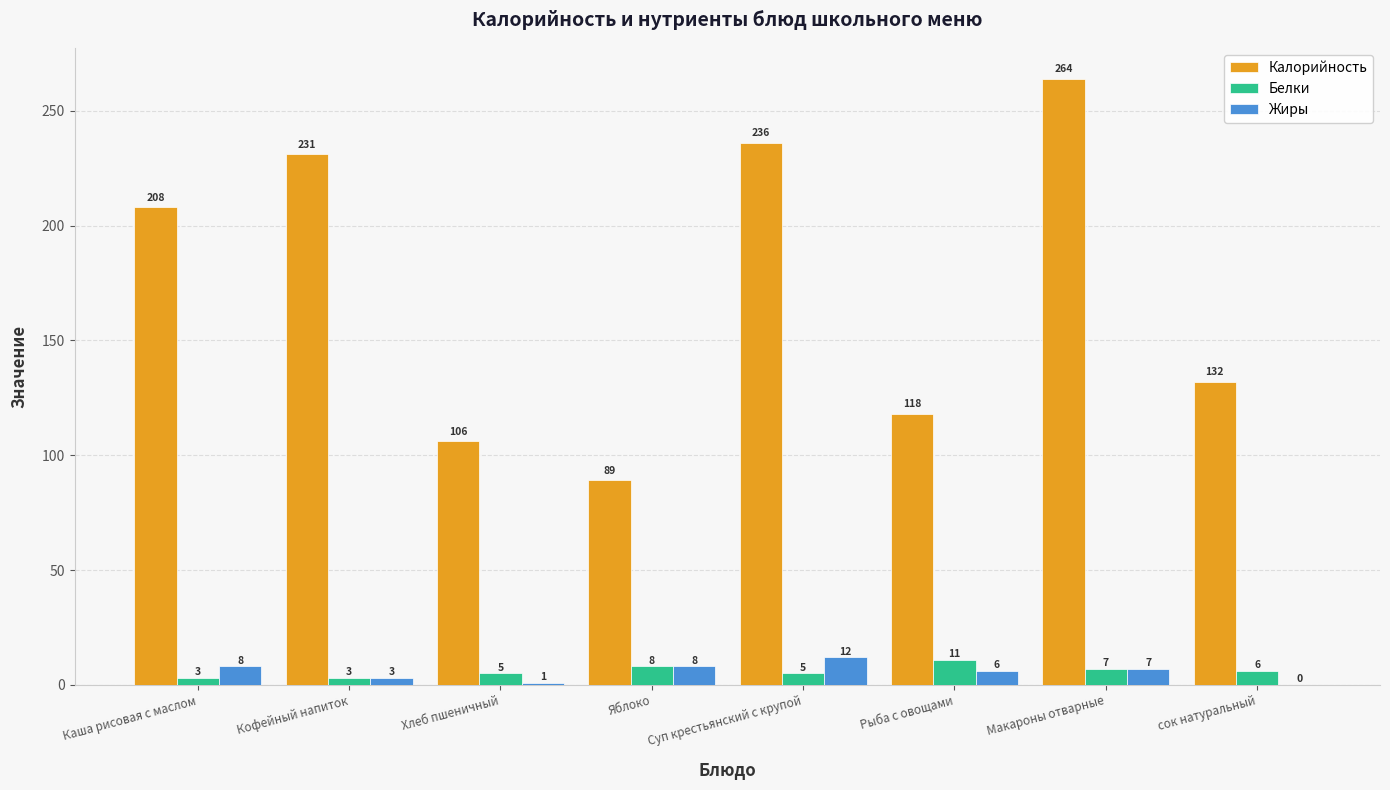

What value does the Жиры series have at Макароны отварные, to the nearest 10?

10